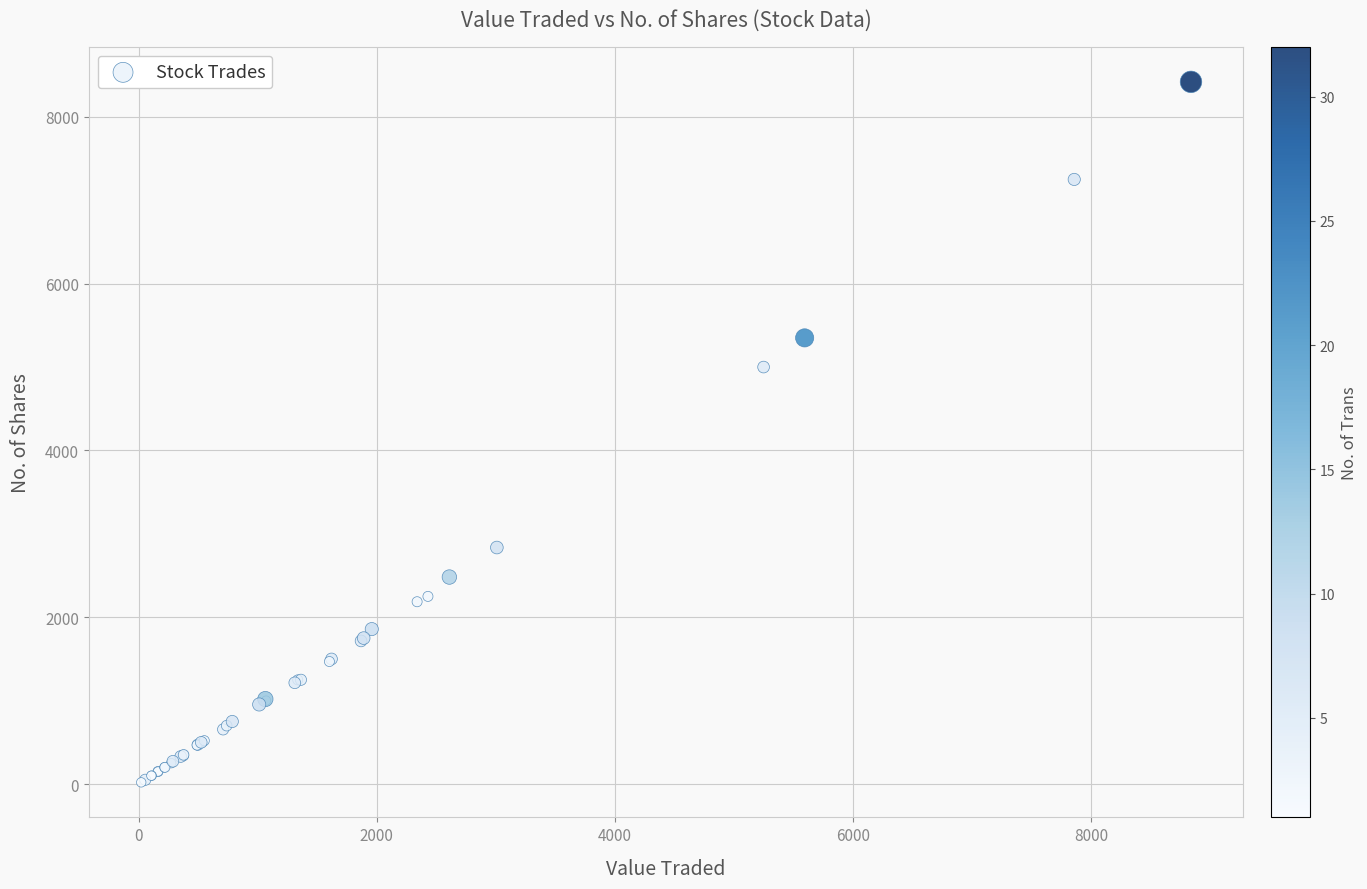

What Y value in the scatter plot is closest to 4220?

5000